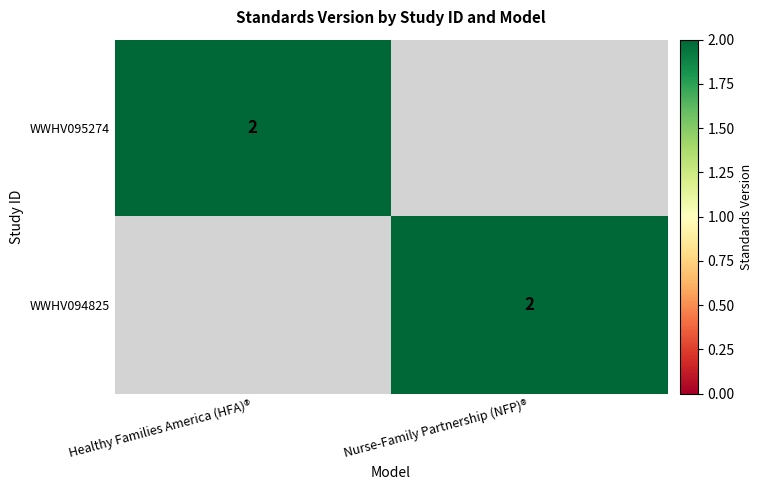

True or false: WWHV095274 has a value of 3 at Healthy Families America (HFA)®.

False